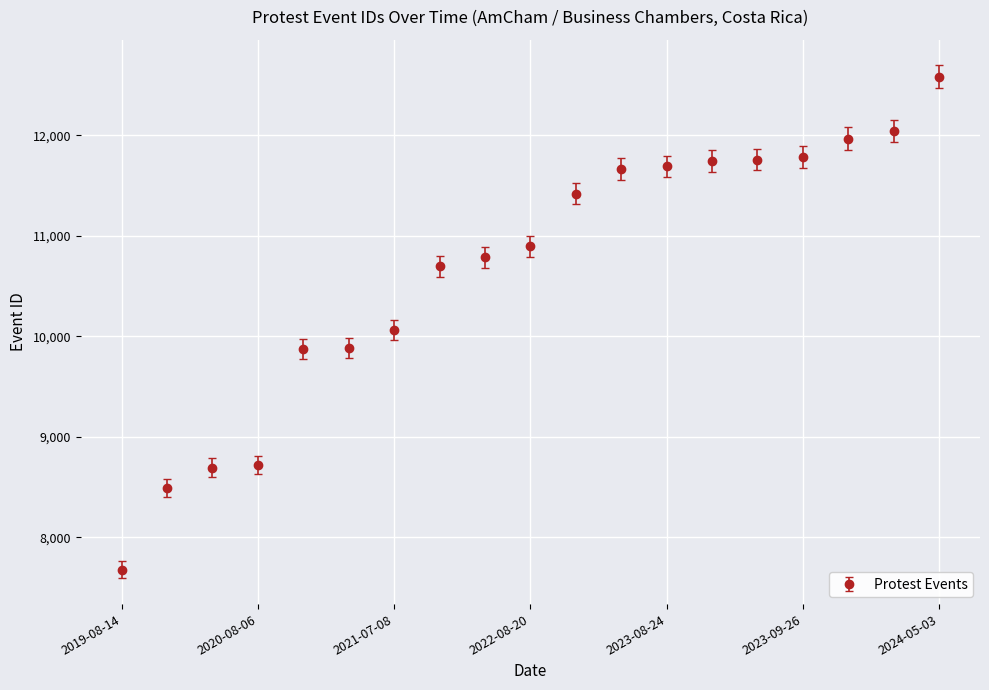

What is the sum of all values?

202453